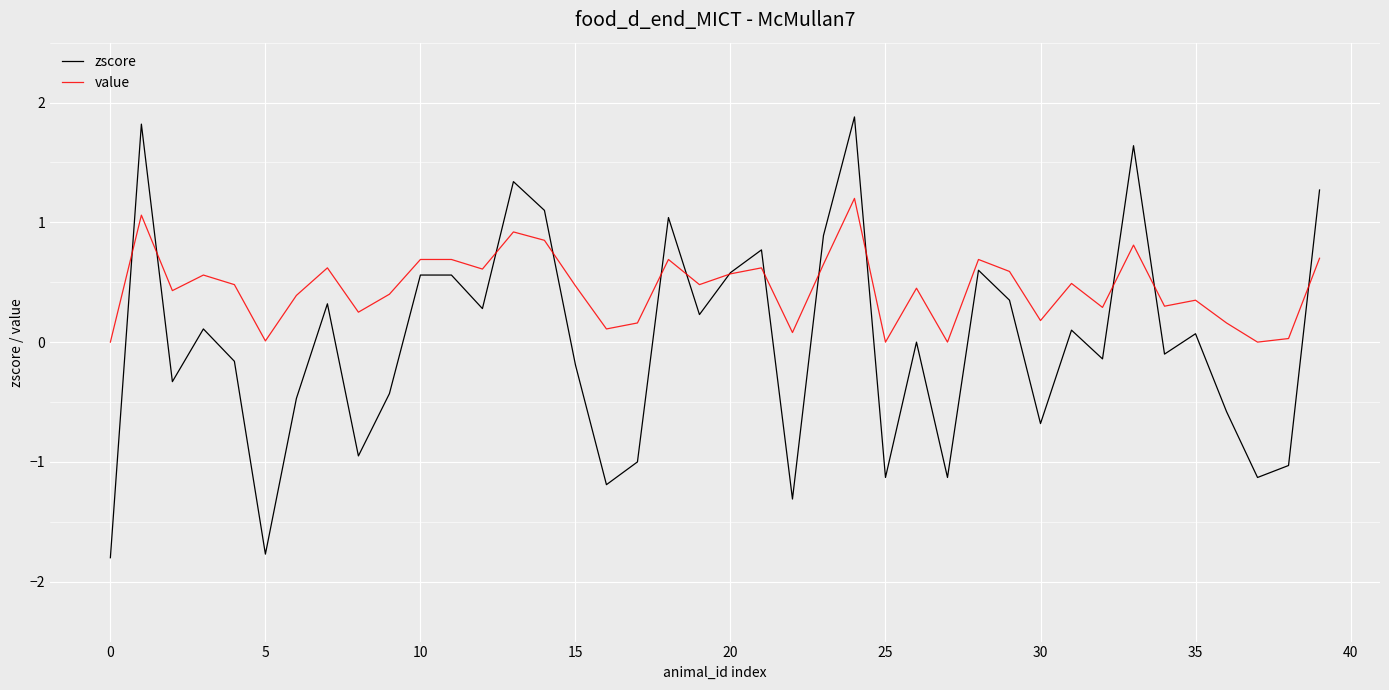

List the series in order of their overall mean, highest first.

value, zscore